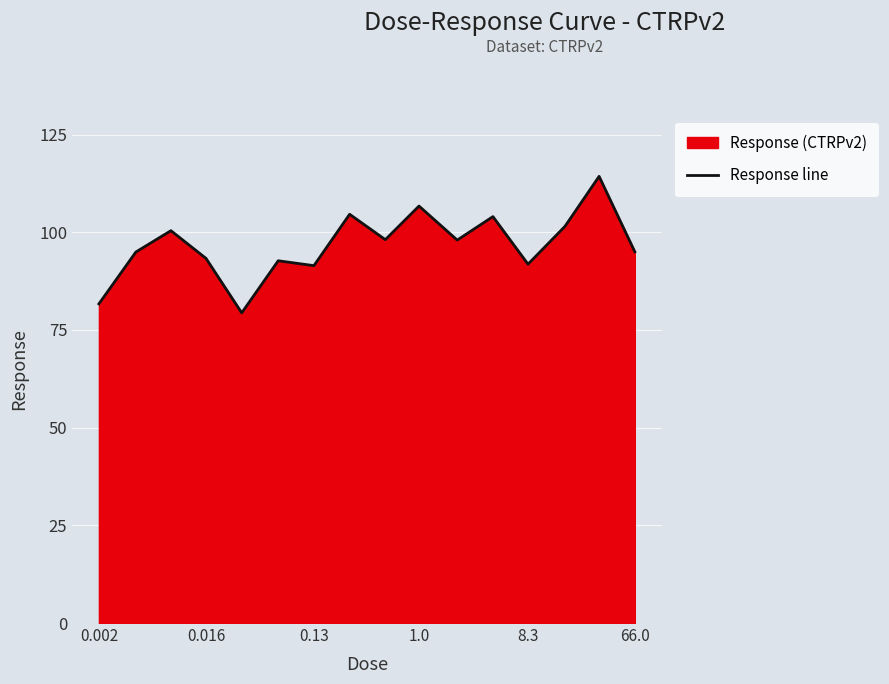

What is the maximum value shown in the chart?

114.3